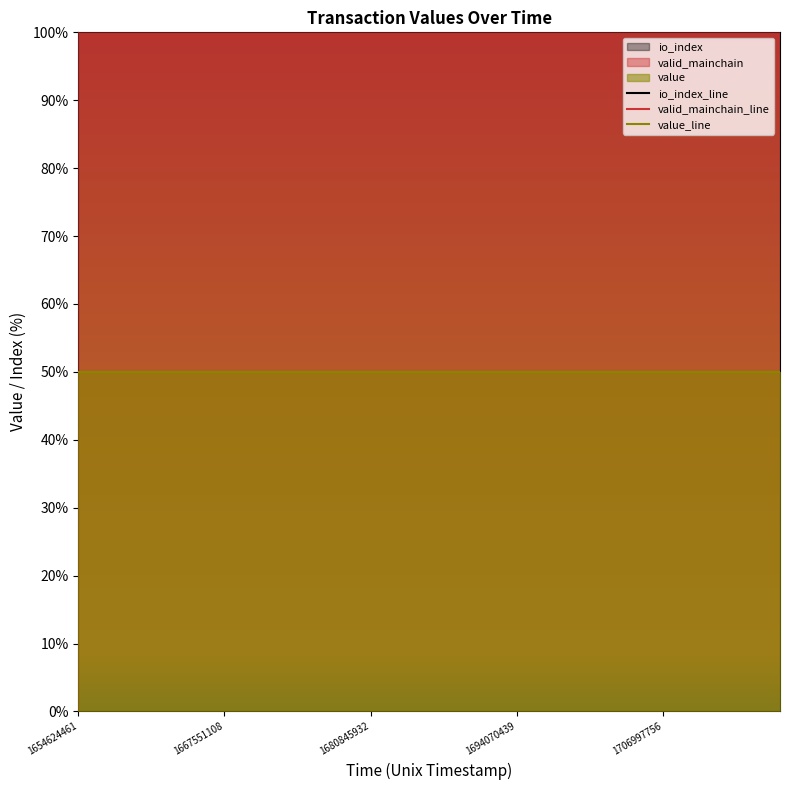

True or false: value_line and io_index_line cross at least once.

False